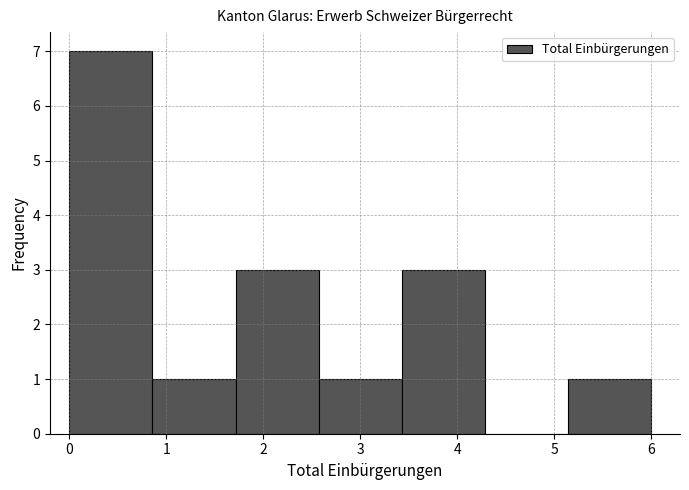

Reading left to right, transcribe this chart: for each bar, give the range it covers on the x-axis and its height. Neither the bar edges nor the heights are printed on the chart, so give them approximately, as read against the axes.

0.0 to 0.9: 7
0.9 to 1.7: 1
1.7 to 2.6: 3
2.6 to 3.4: 1
3.4 to 4.3: 3
4.3 to 5.1: 0
5.1 to 6.0: 1